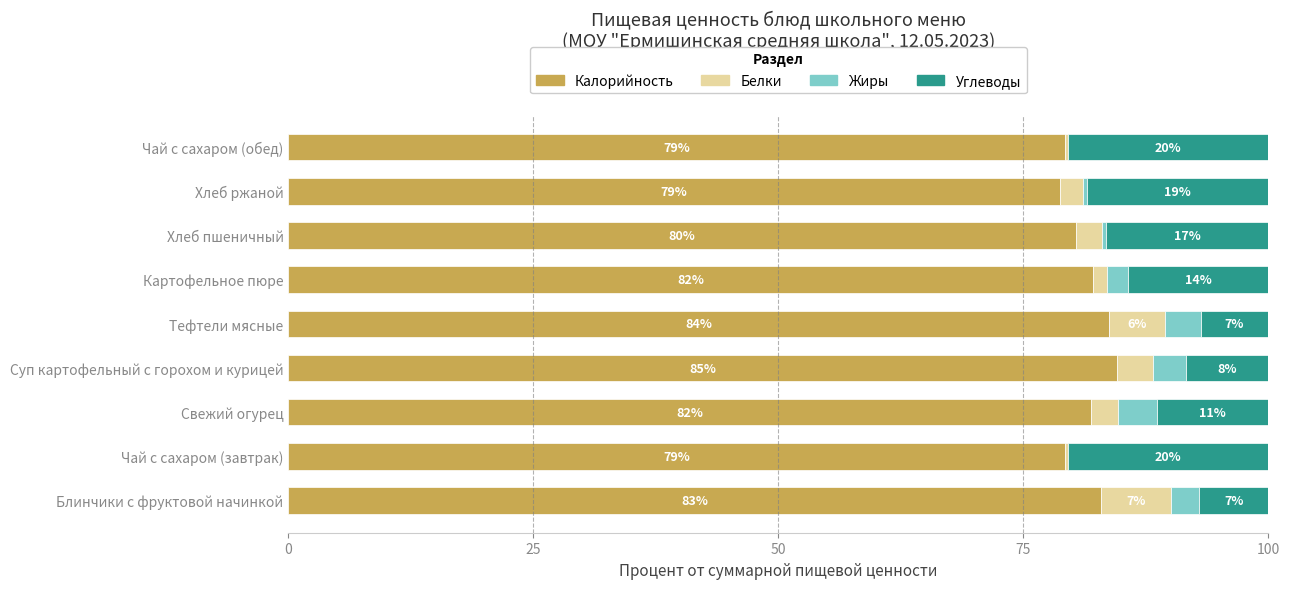

What are all the series names shown in the legend?

Калорийность, Белки, Жиры, Углеводы